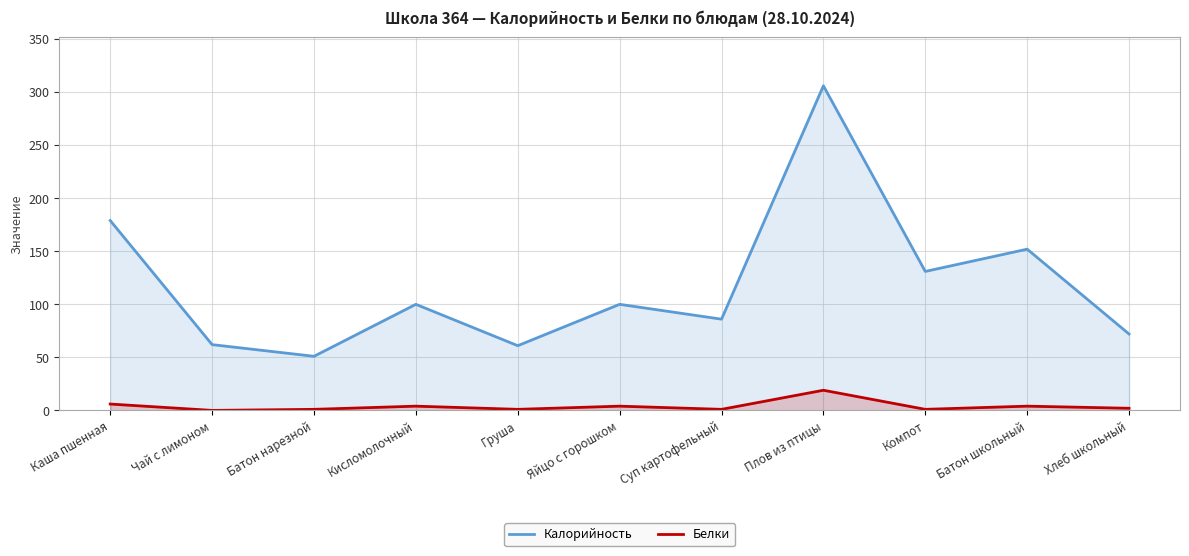

Which category has the highest value across all series?

Плов из птицы